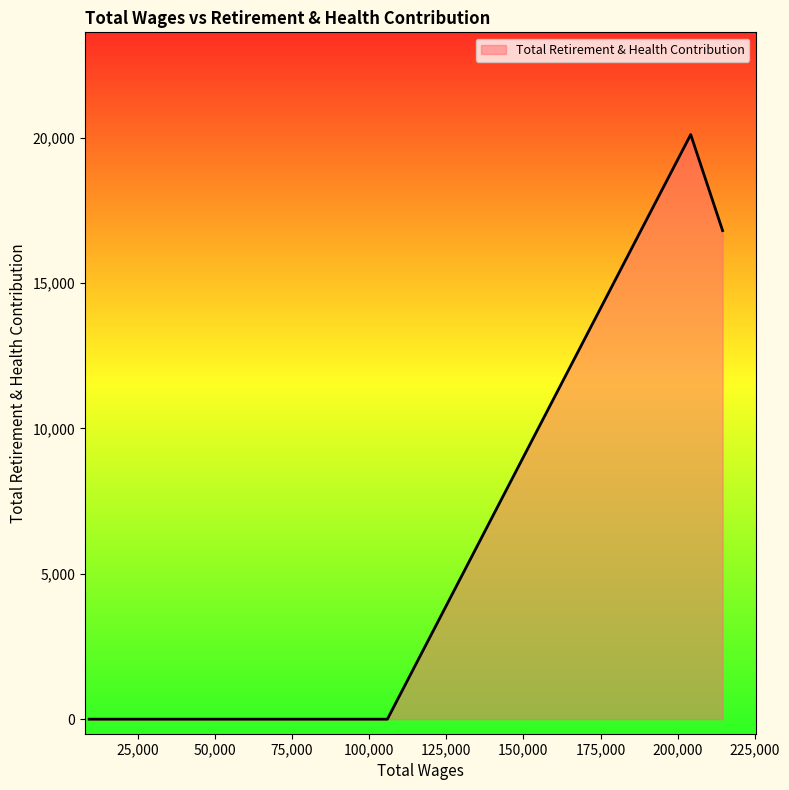

How many categories are shown in the chart?

5